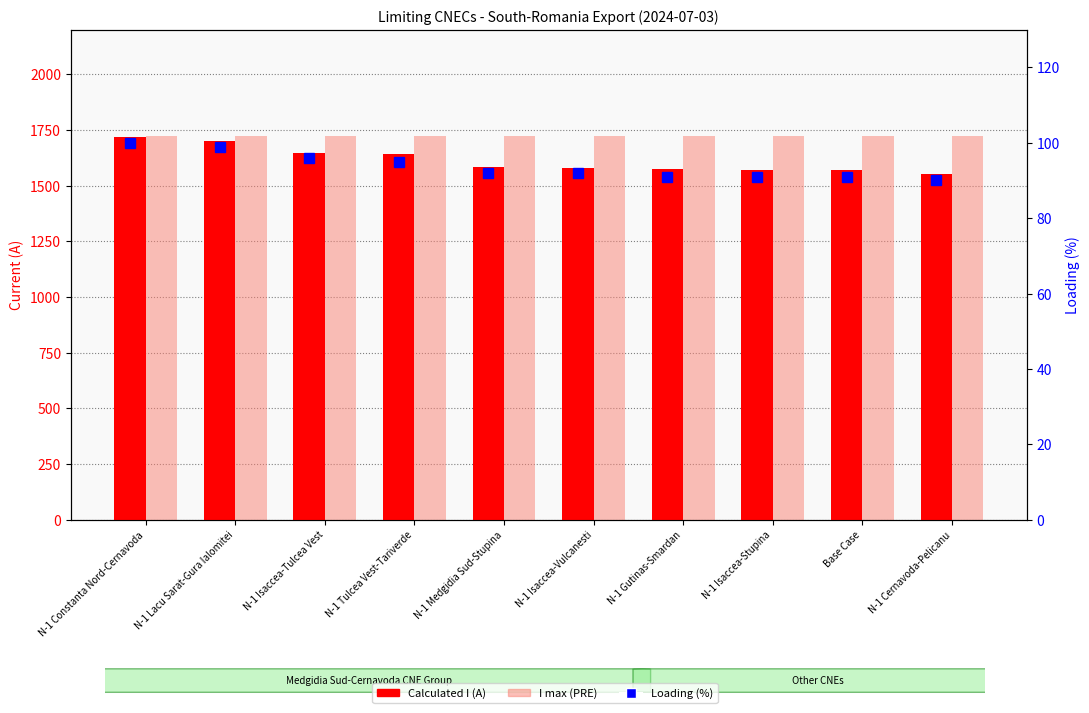

Reading right to left, transcribe all the data shown in this chart.

Calculated I (A): 1551	1571	1571	1573	1581	1585	1643	1646	1700	1720
I max (PRE): 1722	1722	1722	1722	1722	1722	1722	1722	1722	1722
Loading (%): 90	91	91	91	92	92	95	96	99	100